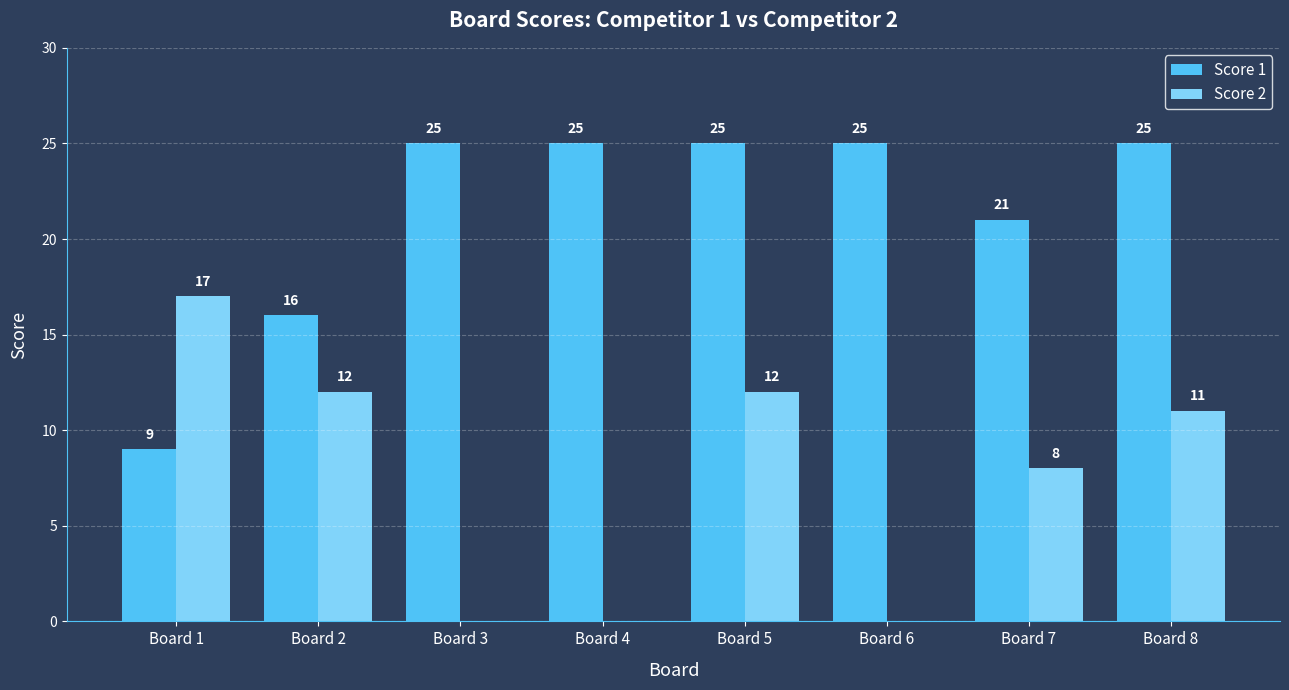

Reading left to right, what are all the values shown in this chart?

Score 1: Board 1=9	Board 2=16	Board 3=25	Board 4=25	Board 5=25	Board 6=25	Board 7=21	Board 8=25
Score 2: Board 1=17	Board 2=12	Board 3=0	Board 4=0	Board 5=12	Board 6=0	Board 7=8	Board 8=11